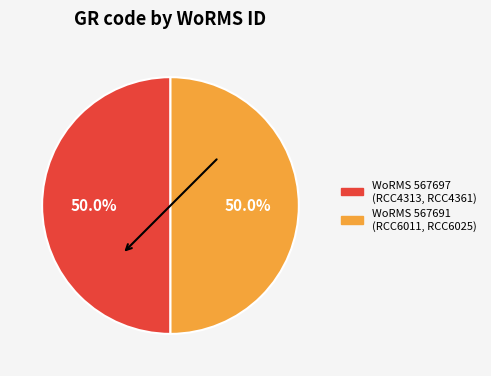

How many segments does this pie chart have?

2